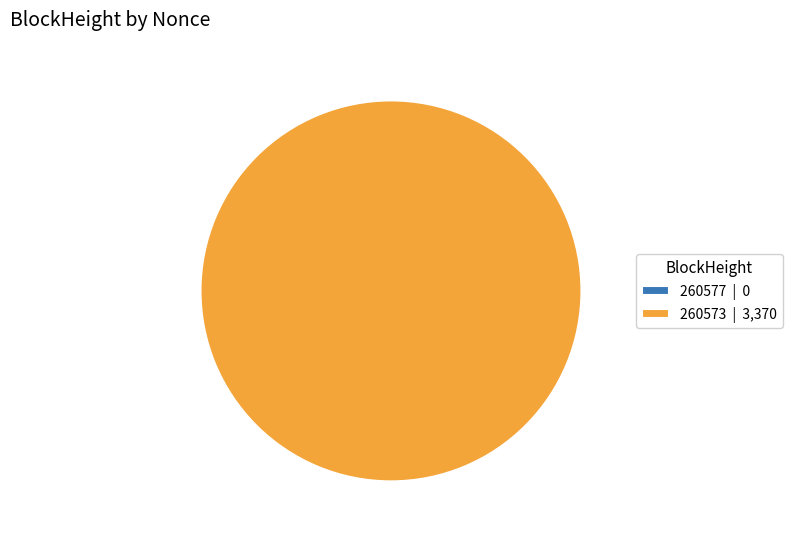

What is the smallest slice in the pie chart?

260577